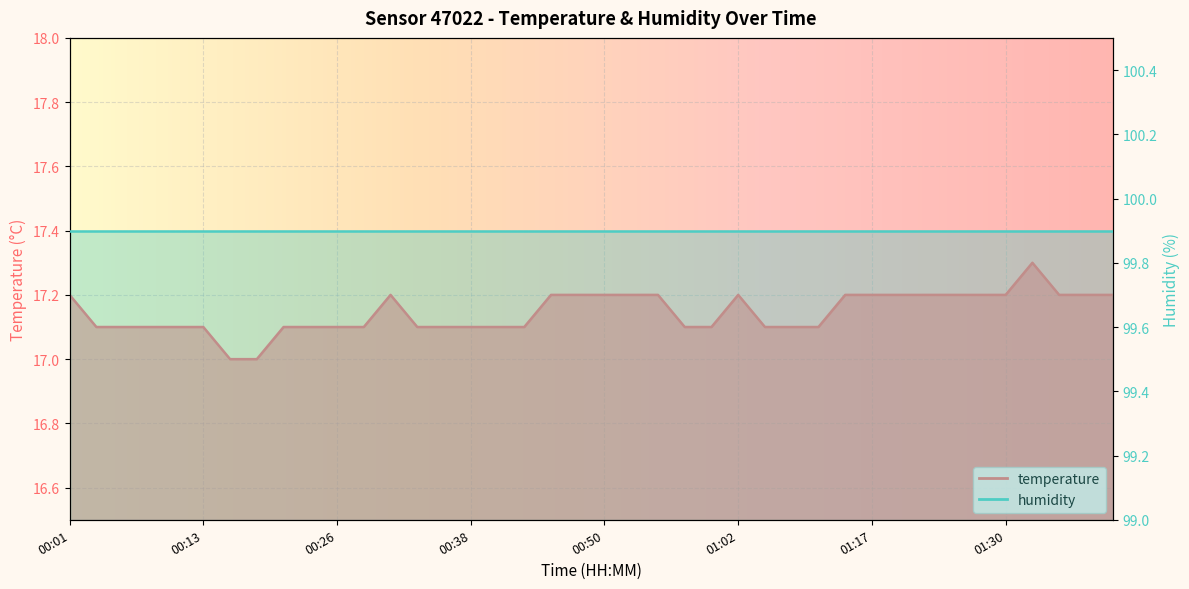

Rank the categories by value from highest to lowest.

01:33, 00:01, 00:31, 00:45, 00:48, 00:50, 00:53, 00:55, 01:02, 01:15, 01:17, 01:20, 01:23, 01:25, 01:28, 01:30, 01:35, 01:38, 01:43, 00:04, 00:06, 00:09, 00:11, 00:13, 00:21, 00:23, 00:26, 00:28, 00:33, 00:35, 00:38, 00:40, 00:43, 00:57, 01:00, 01:05, 01:07, 01:10, 00:16, 00:18